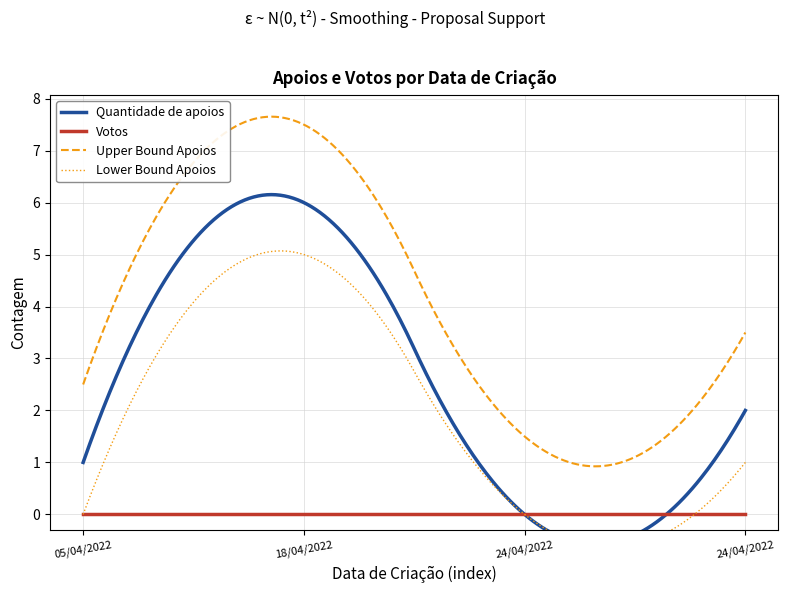

Reading right to left, extract all data points from this chart.

Quantidade de apoios: 2	0	6	1
Votos: 0	0	0	0